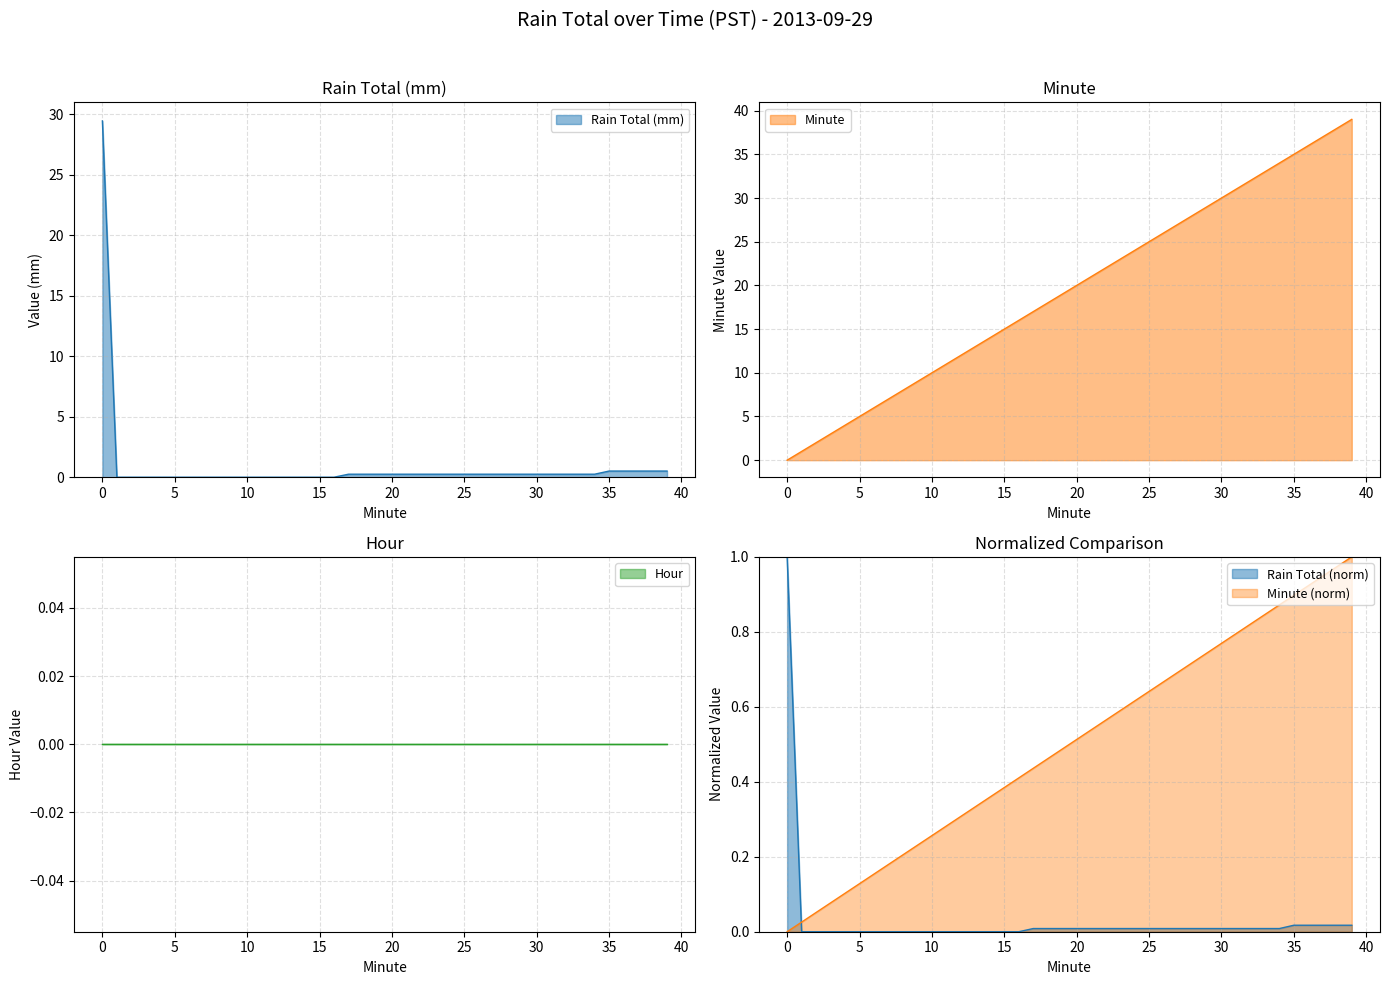

How many values in the Minute series exceed 20?

19